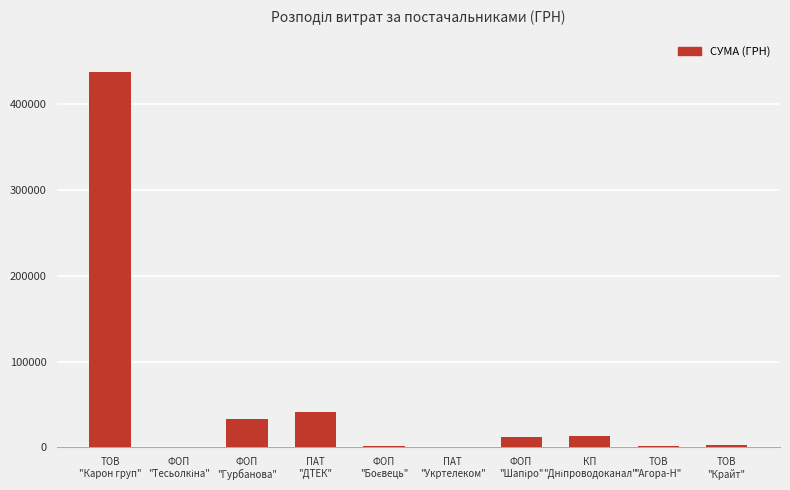

What is the sum of all values?

544314.4